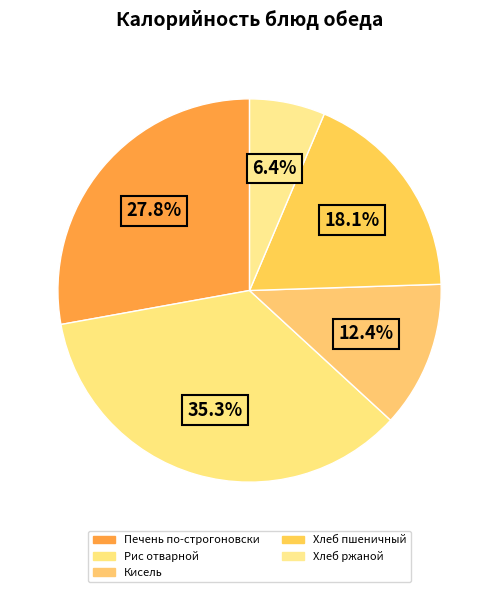

Which category has the smallest portion of the pie?

Хлеб ржаной